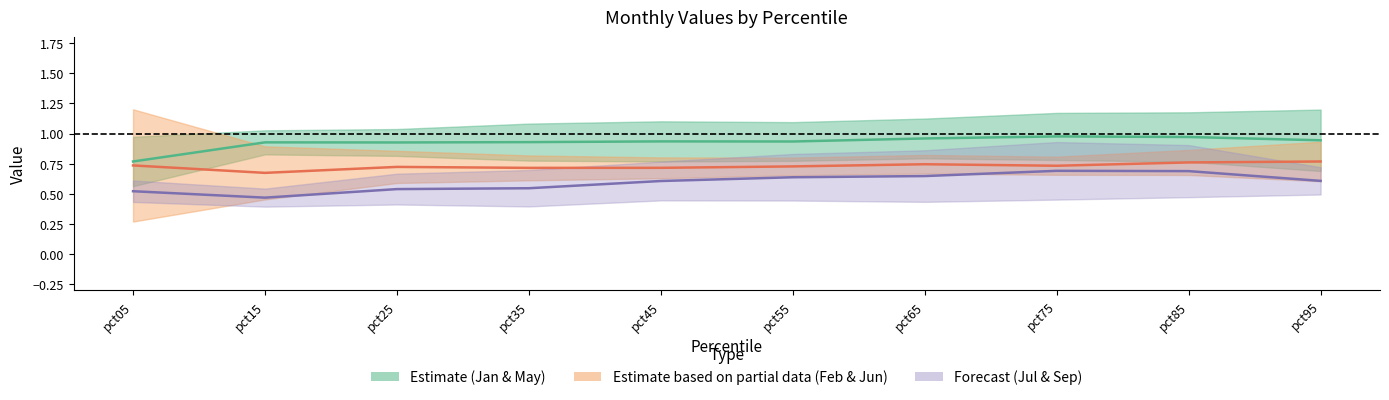

Which series has the largest range (max minus min)?

Jul & Sep mid